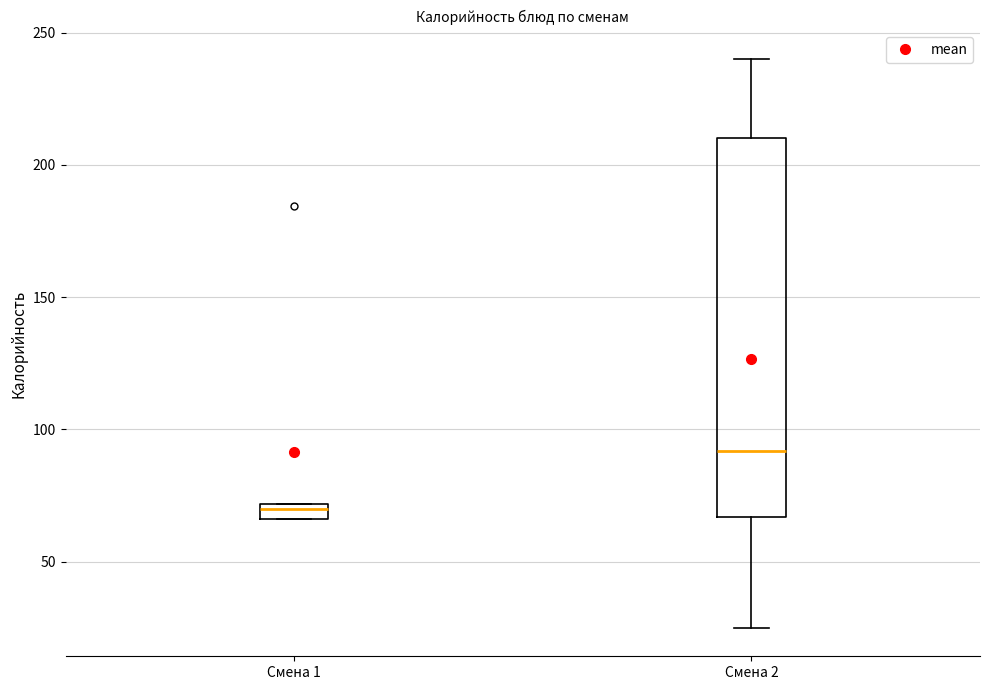

Which box is the tallest, from its lower edge to its upper edge?

Смена 2